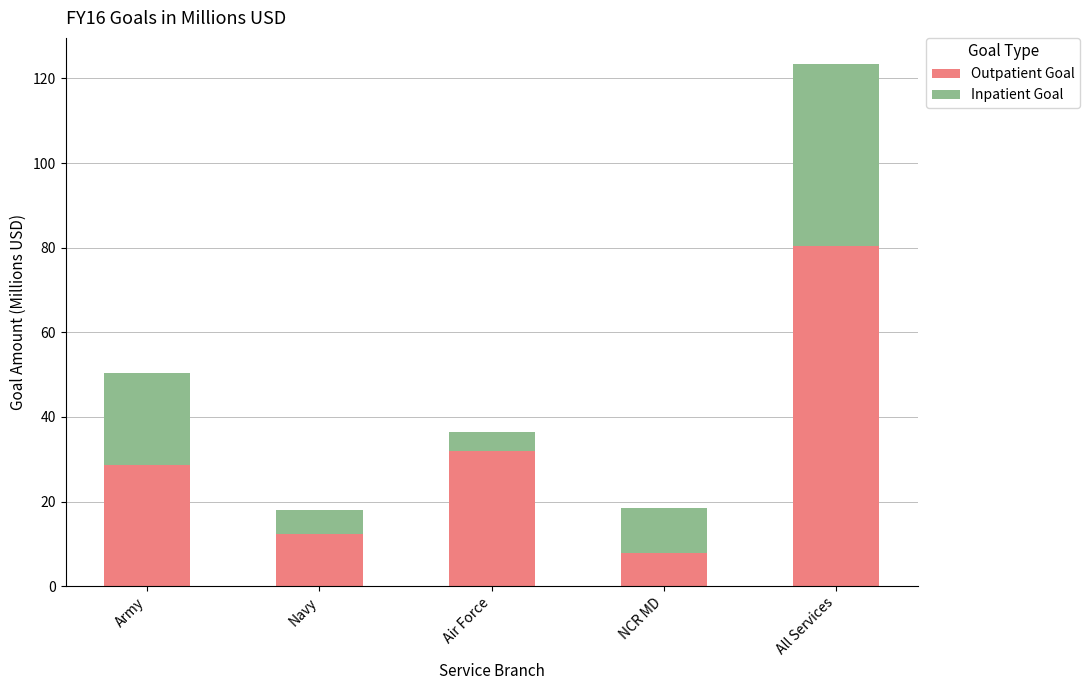

What is the total value across all series at Air Force?

36.4